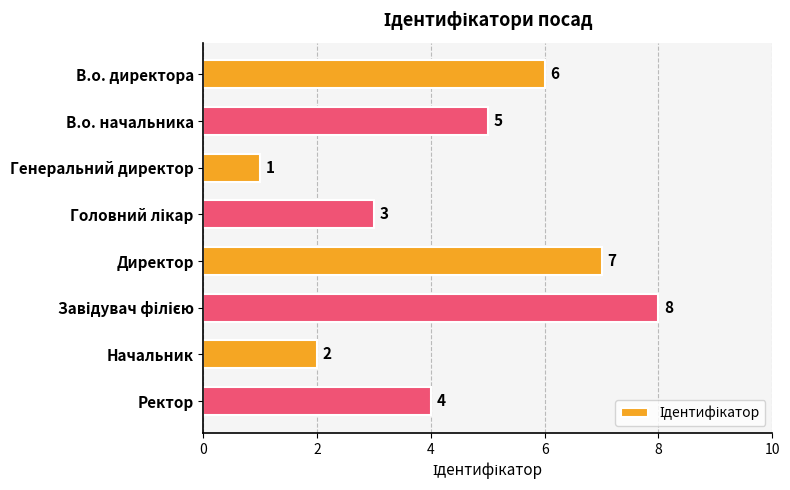

What is the maximum value shown in the chart?

8